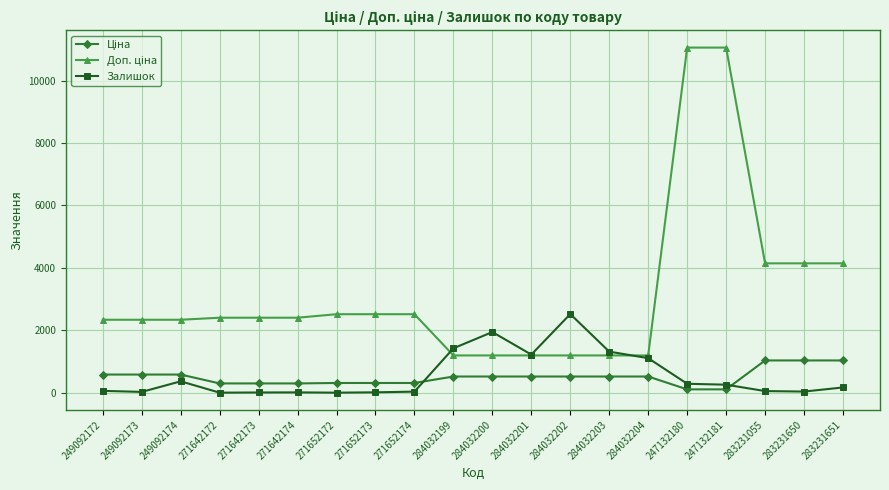

Count the number of data series in this chart.

3